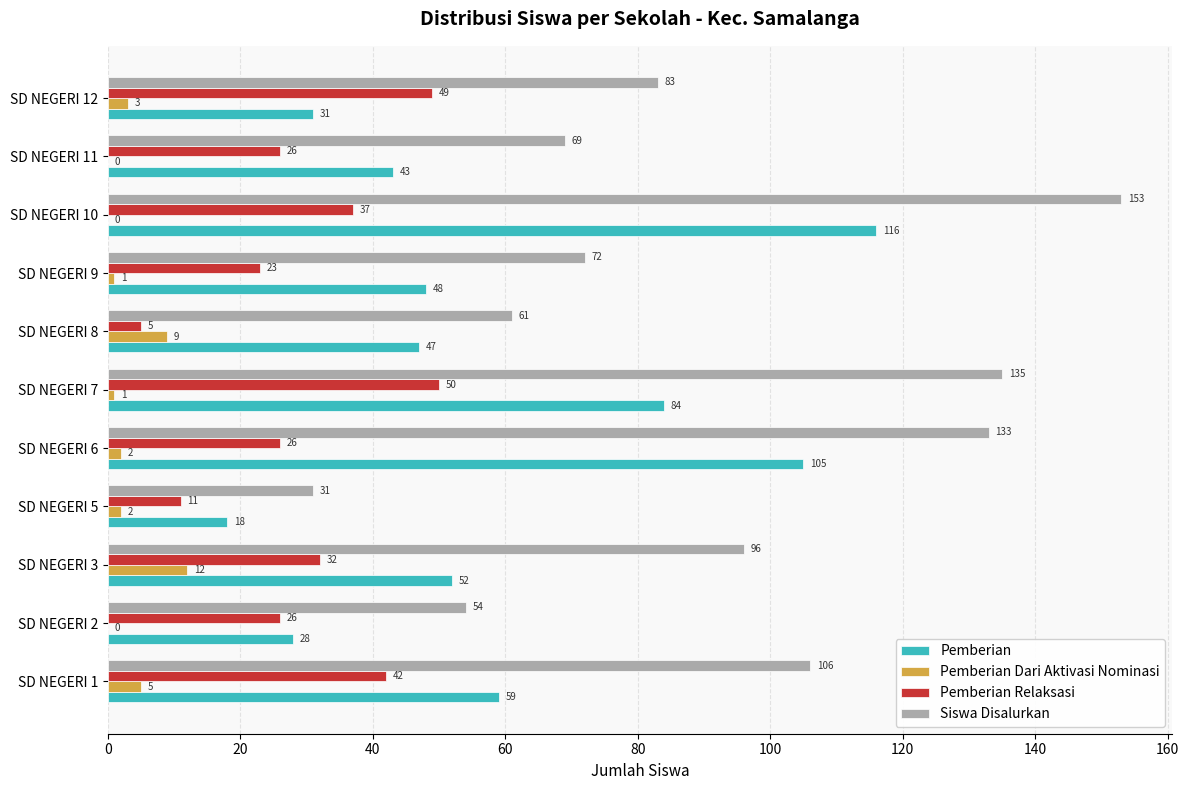

Which series has the largest total across all categories?

Siswa Disalurkan